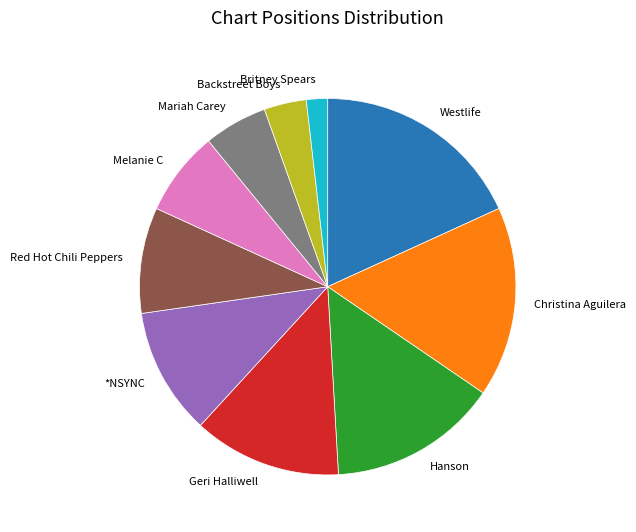

Between Geri Halliwell and Melanie C, which is larger?

Geri Halliwell